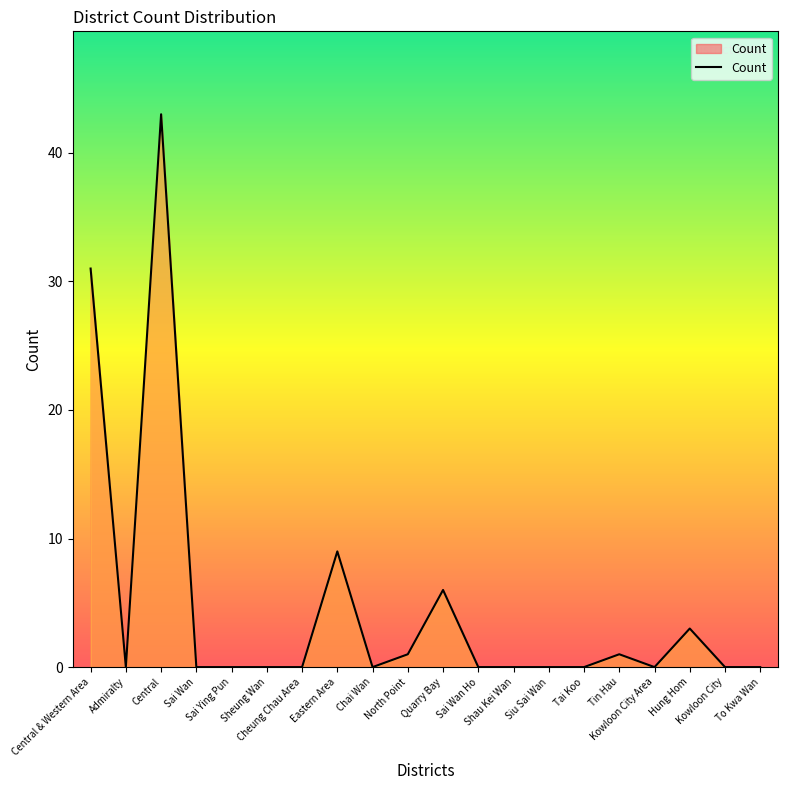

Where is the first local minimum?

Admiralty